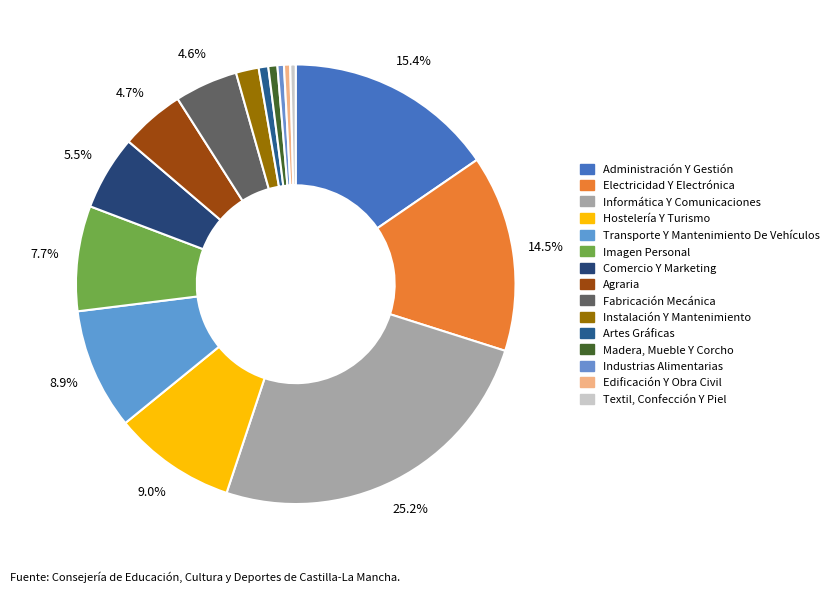

How many slices are in this pie chart?

15